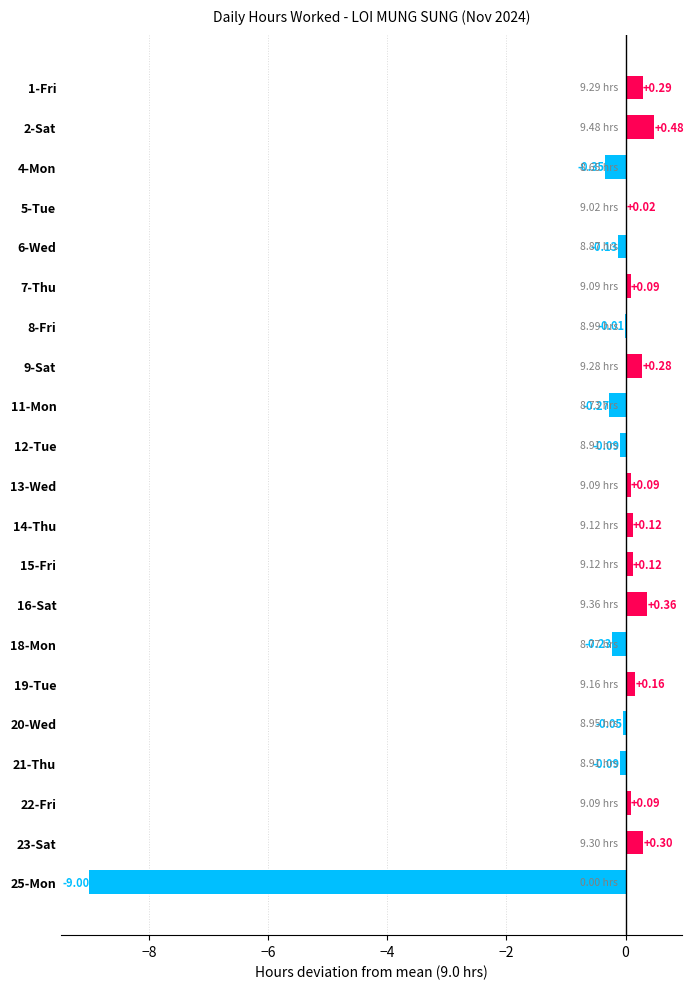

Between 5-Tue and 21-Thu, which is larger?

5-Tue